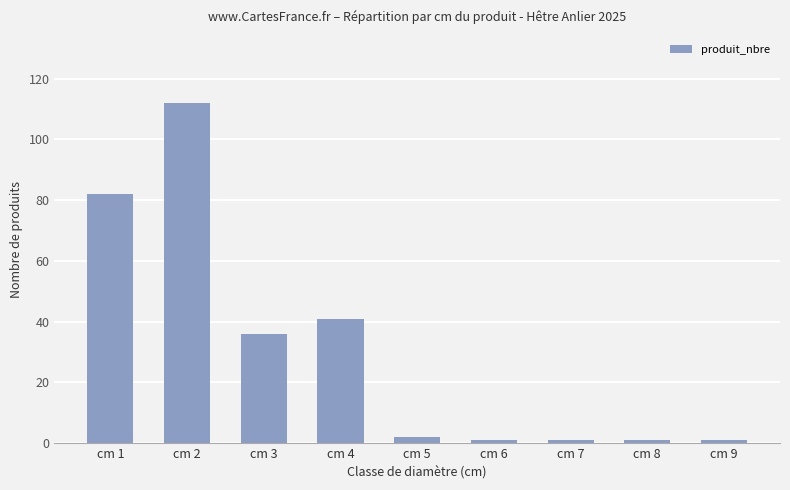

Reading left to right, what are all the values shown in this chart?

82	112	36	41	2	1	1	1	1